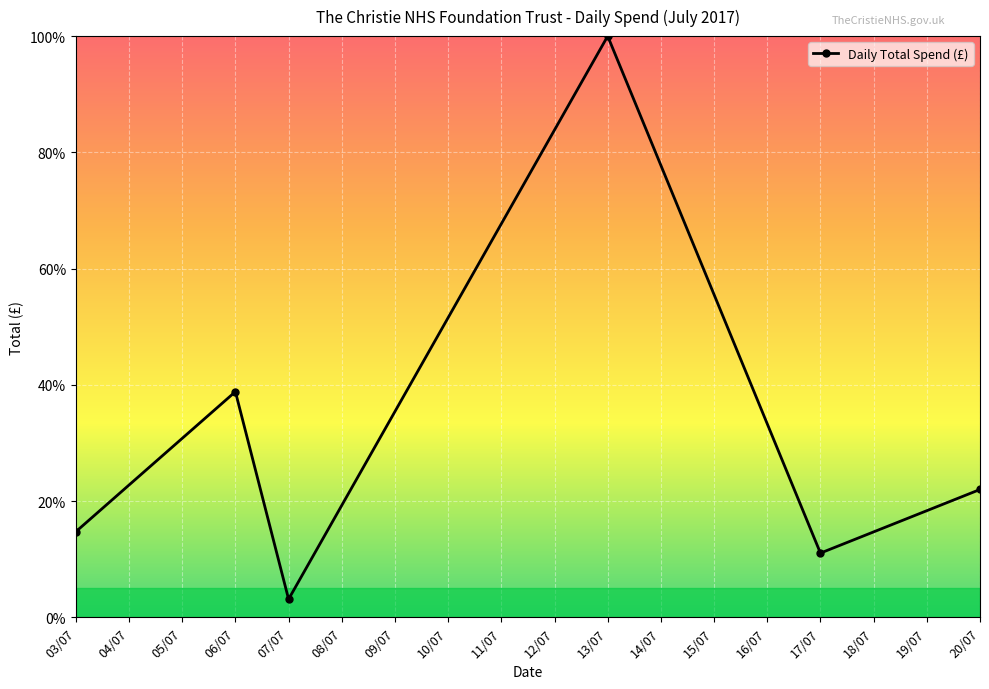

The chart shows a value of 14.7 at 03/07. True or false?

True